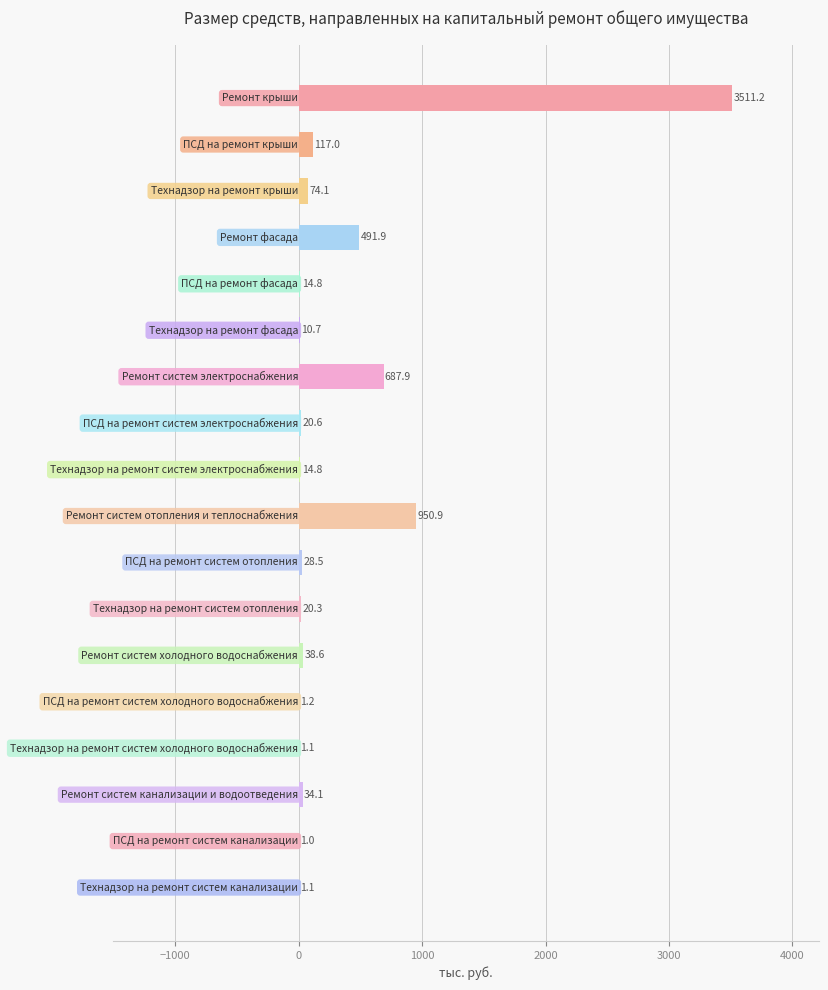

What is the sum of all values?

6019.8